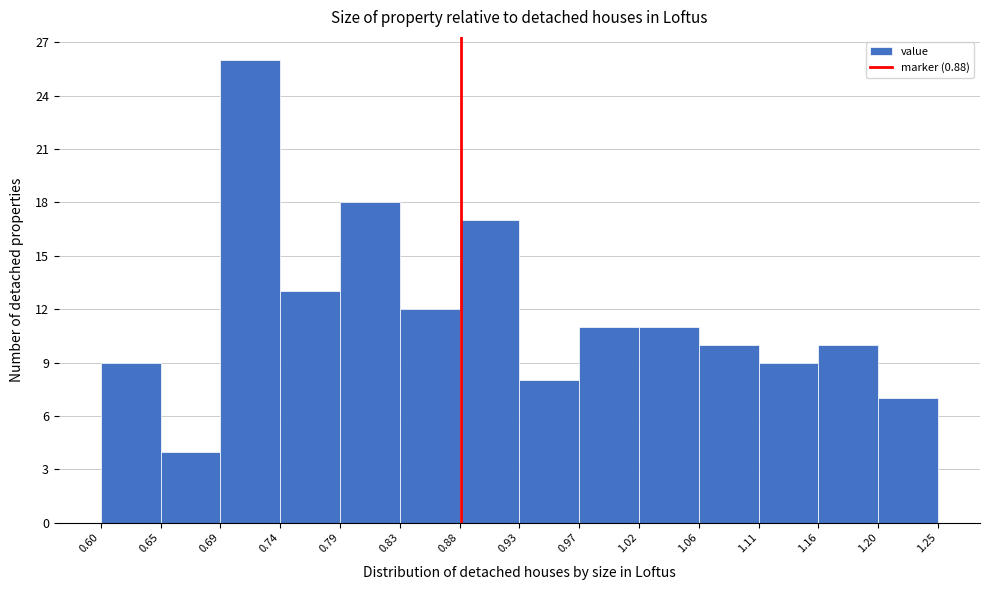

What is the height of the bar covering 1.16 to 1.20 on the x-axis? The values are not printed on the chart, so give them approximately, as read against the axis.

10